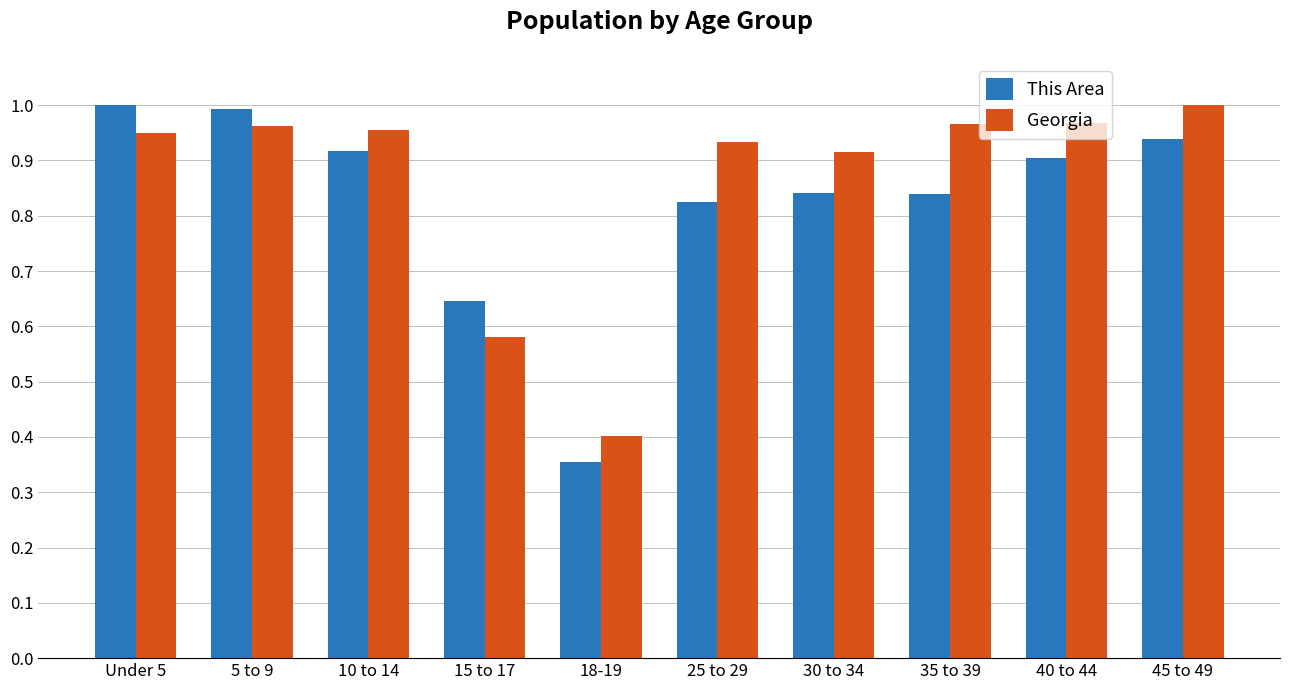

How many bars are there in each group?

2